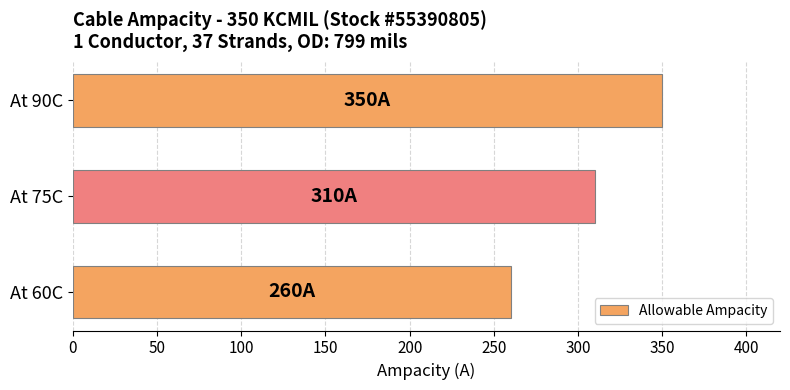

What is the difference between the maximum and minimum values?

90